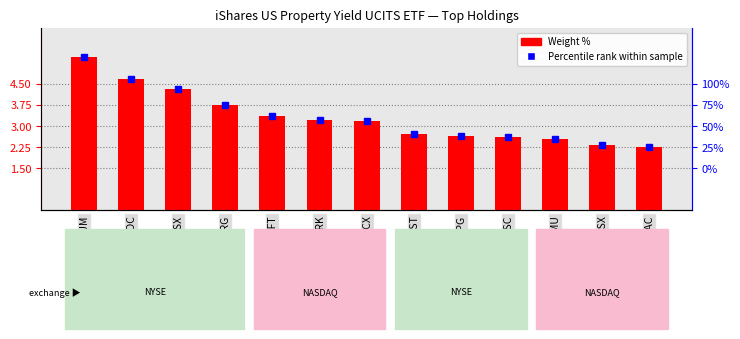

List the labels in order of value, largest first.

HUM, NOC, BSX, NRG, MSFT, MRK, LRCX, ROST, PPG, NSC, MU, CSX, KLAC